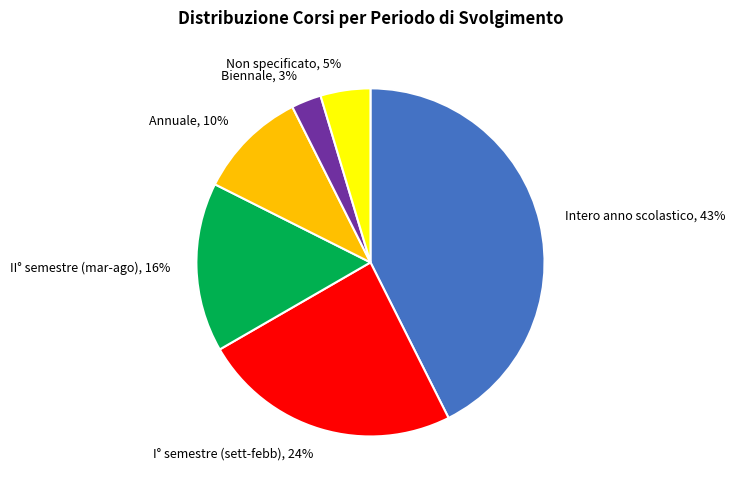

How many segments does this pie chart have?

6